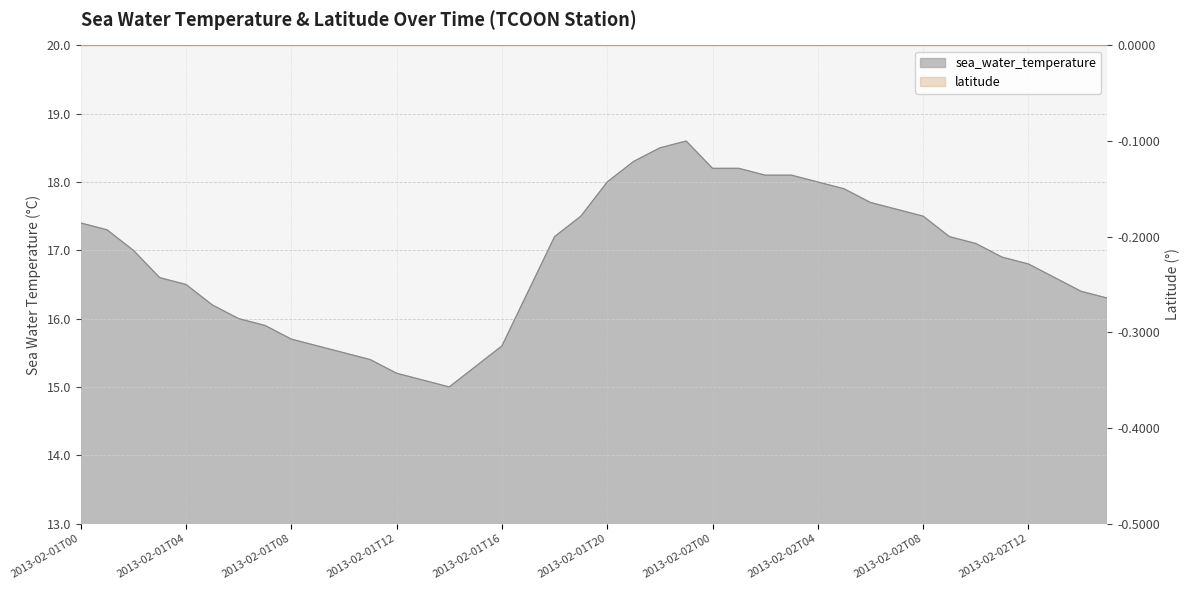

What is the change in value from 2013-02-01T23 to 2013-02-02T13?

-2.0